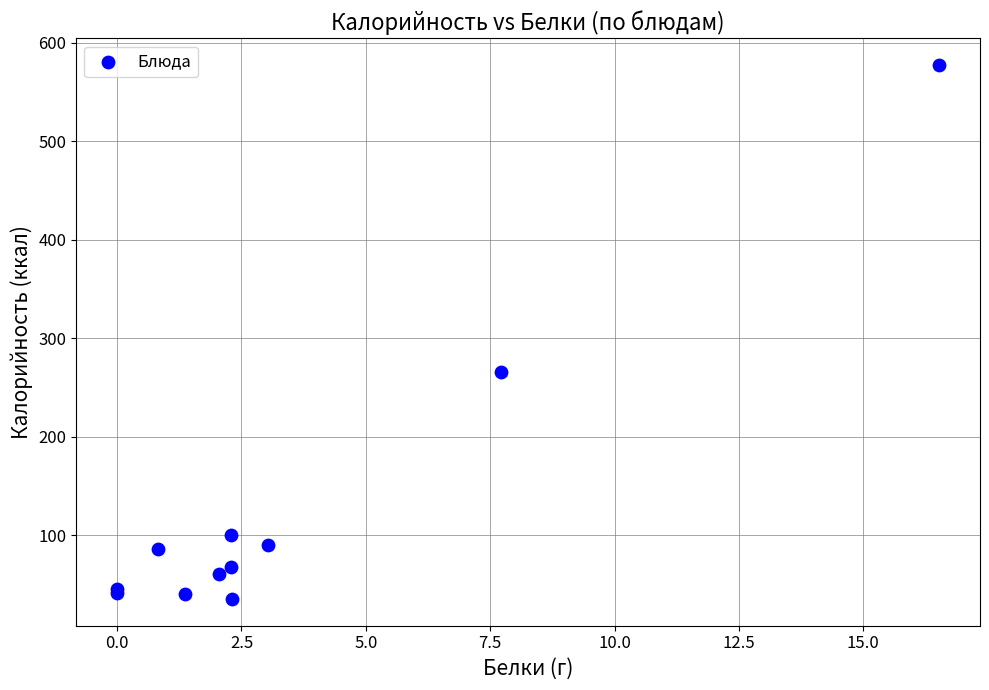

What Y value in the scatter plot is closest to 306?

265.4